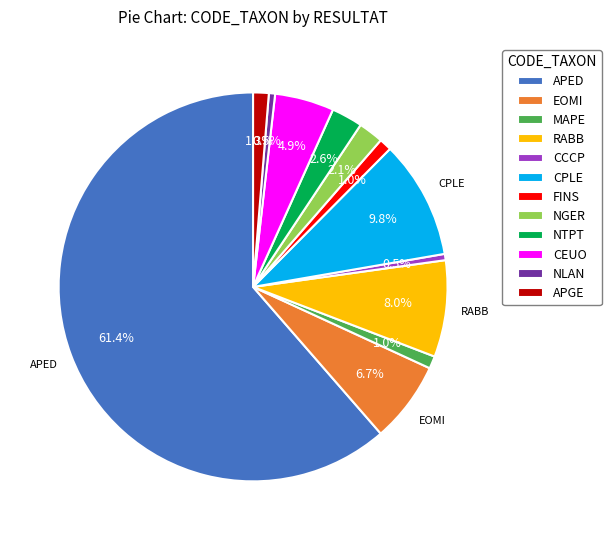

What is the largest slice in the pie chart?

APED